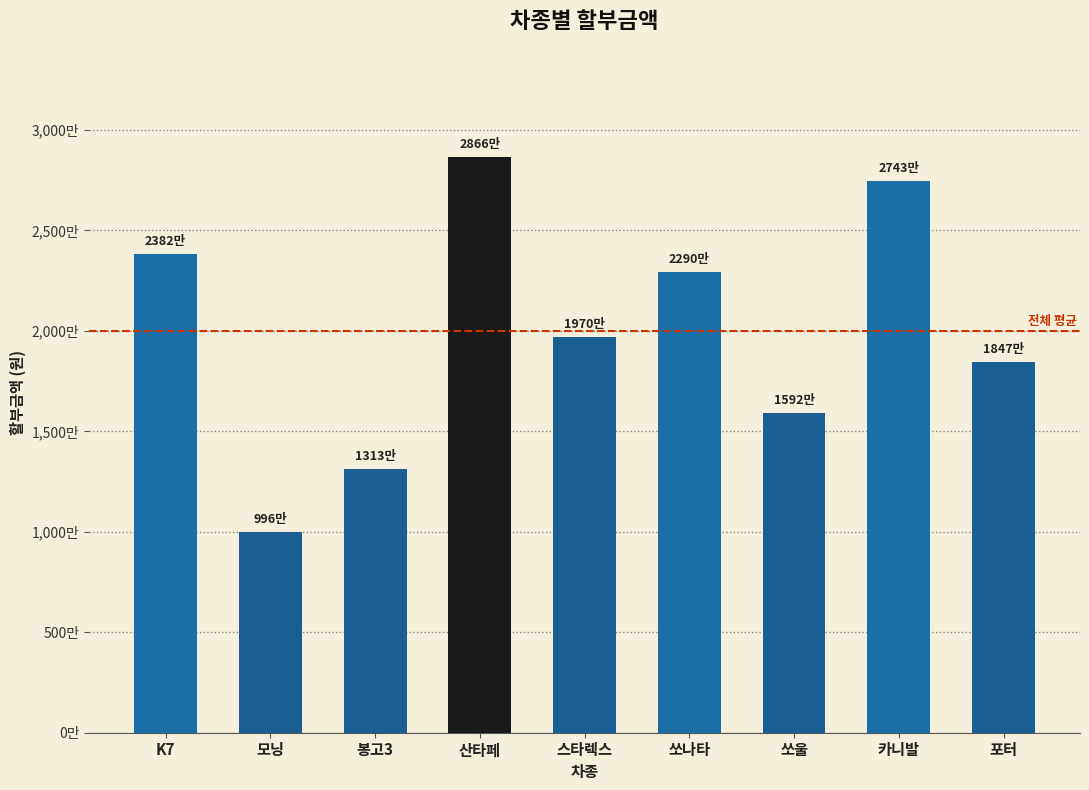

At which category does the chart reach its peak across all series?

산타페